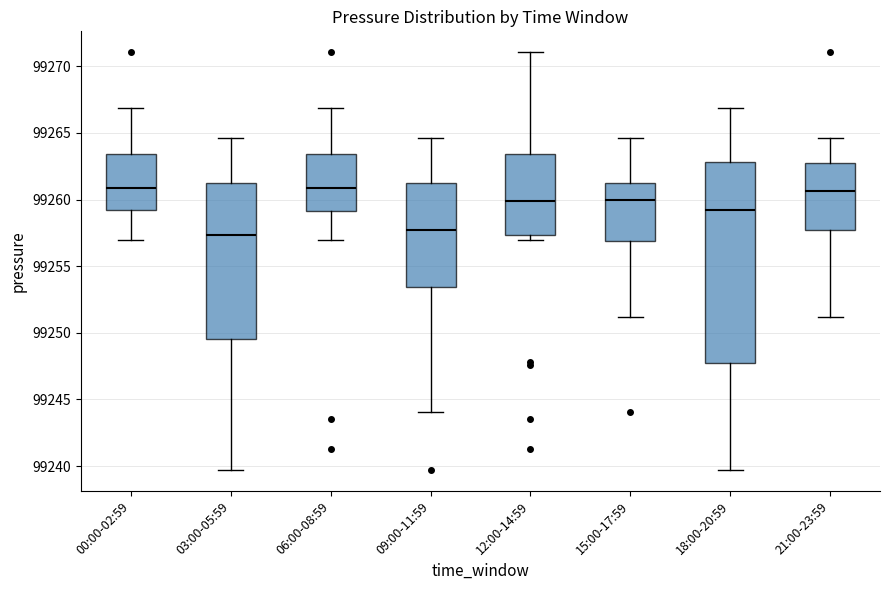

Reading left to right, transcribe this box plot: for each box, give where its median line is, the range the box spans, and where its two whiskers end, as read against the y-axis. The values are not printed on the chart, so give them approximately, as read against the axis.

00:00-02:59: median 99261.0, box 99259.0 to 99263.5, whiskers 99257.0 to 99267.0
03:00-05:59: median 99257.5, box 99249.5 to 99261.5, whiskers 99239.5 to 99264.5
06:00-08:59: median 99261.0, box 99259.0 to 99263.5, whiskers 99257.0 to 99267.0
09:00-11:59: median 99258.0, box 99253.5 to 99261.5, whiskers 99244.0 to 99264.5
12:00-14:59: median 99260.0, box 99257.5 to 99263.5, whiskers 99257.0 to 99271.0
15:00-17:59: median 99260.0, box 99257.0 to 99261.5, whiskers 99251.0 to 99264.5
18:00-20:59: median 99259.0, box 99247.5 to 99263.0, whiskers 99239.5 to 99267.0
21:00-23:59: median 99260.5, box 99257.5 to 99263.0, whiskers 99251.0 to 99264.5